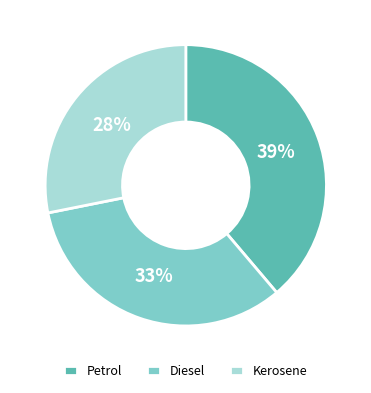

Which category has the biggest portion of the pie?

Petrol